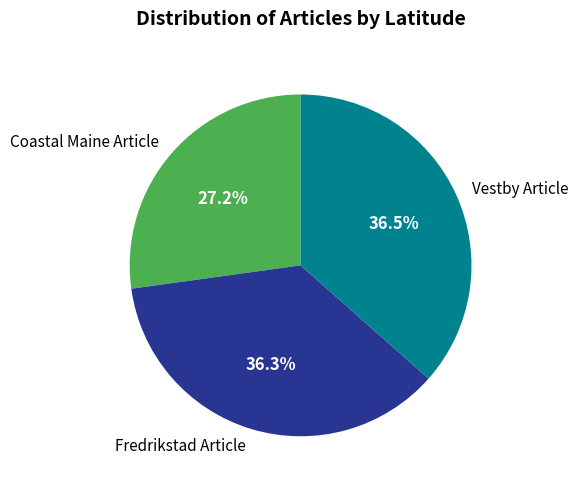

Is it true that Fredrikstad Article is 46% of the pie?

False